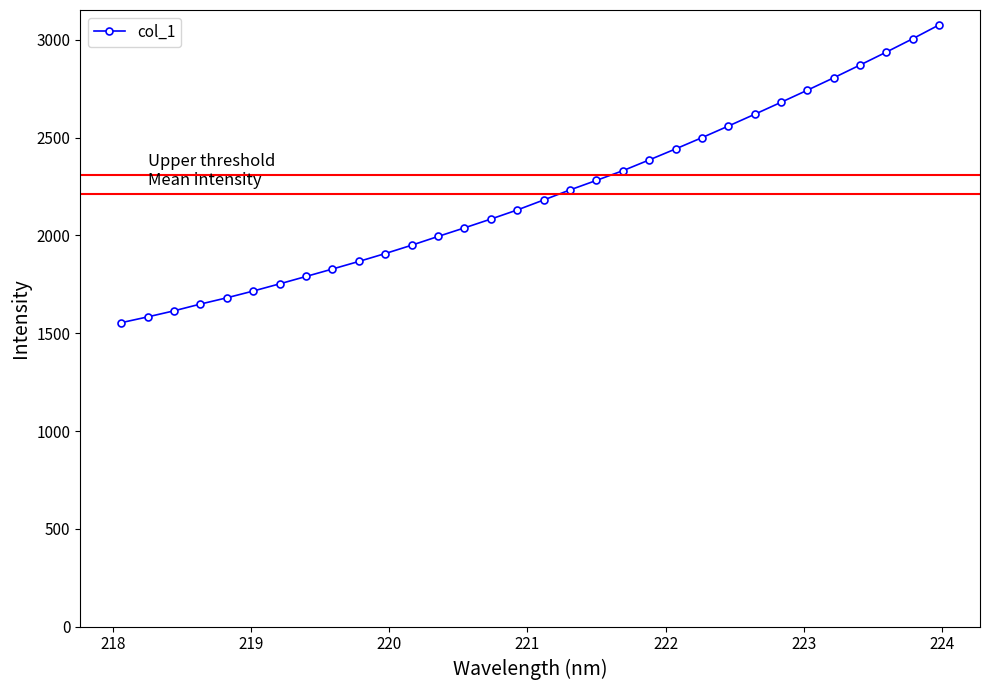

What is the smallest value displayed?

1554.0